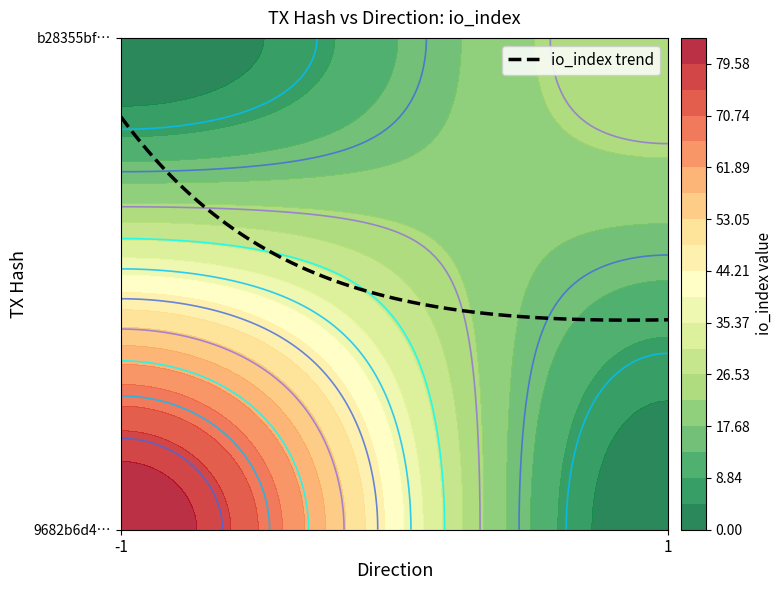

Rank the series by their maximum value, from lowest to highest.

b28355bfc81e3a668fe072dc96d92094c961225, 9682b6d4ba0fc85df7191258435451f584ca731